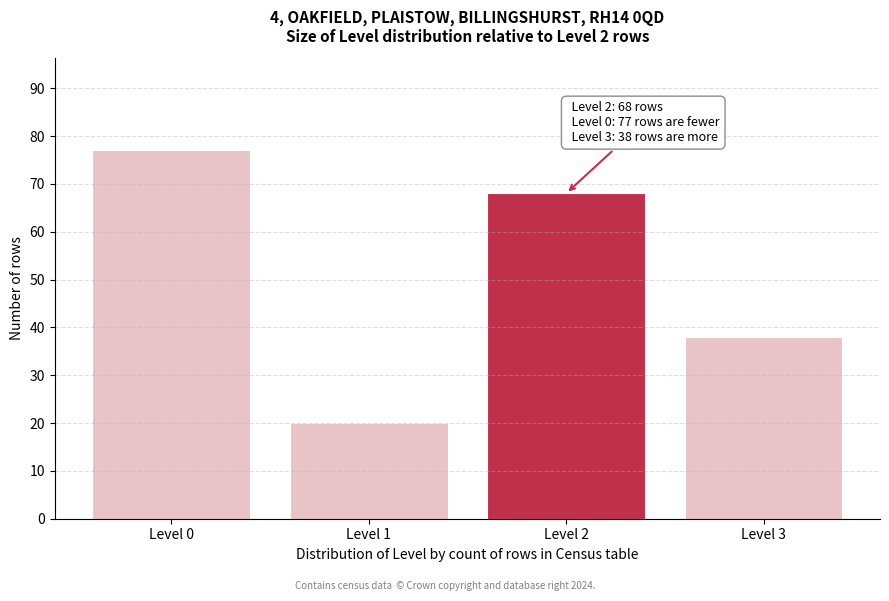

Reading right to left, extract all data points from this chart.

38	68	20	77